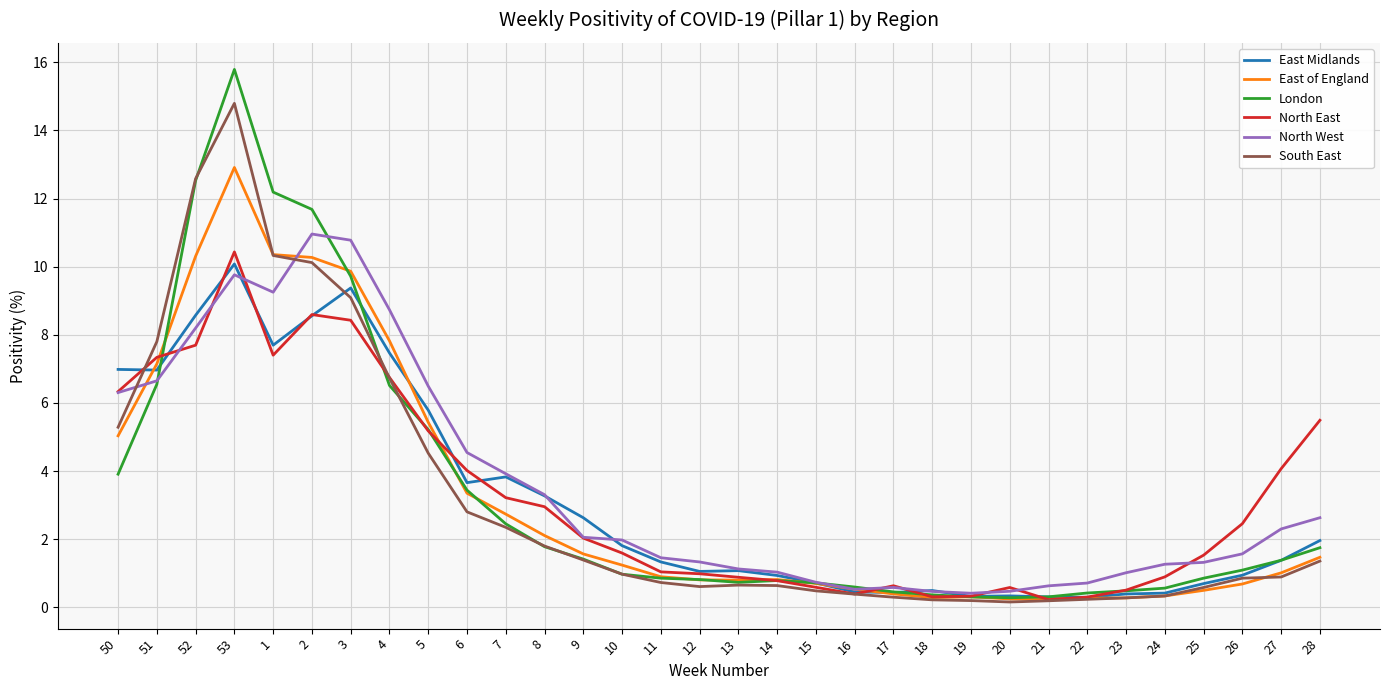

What is the average value of the South East series?

3.1